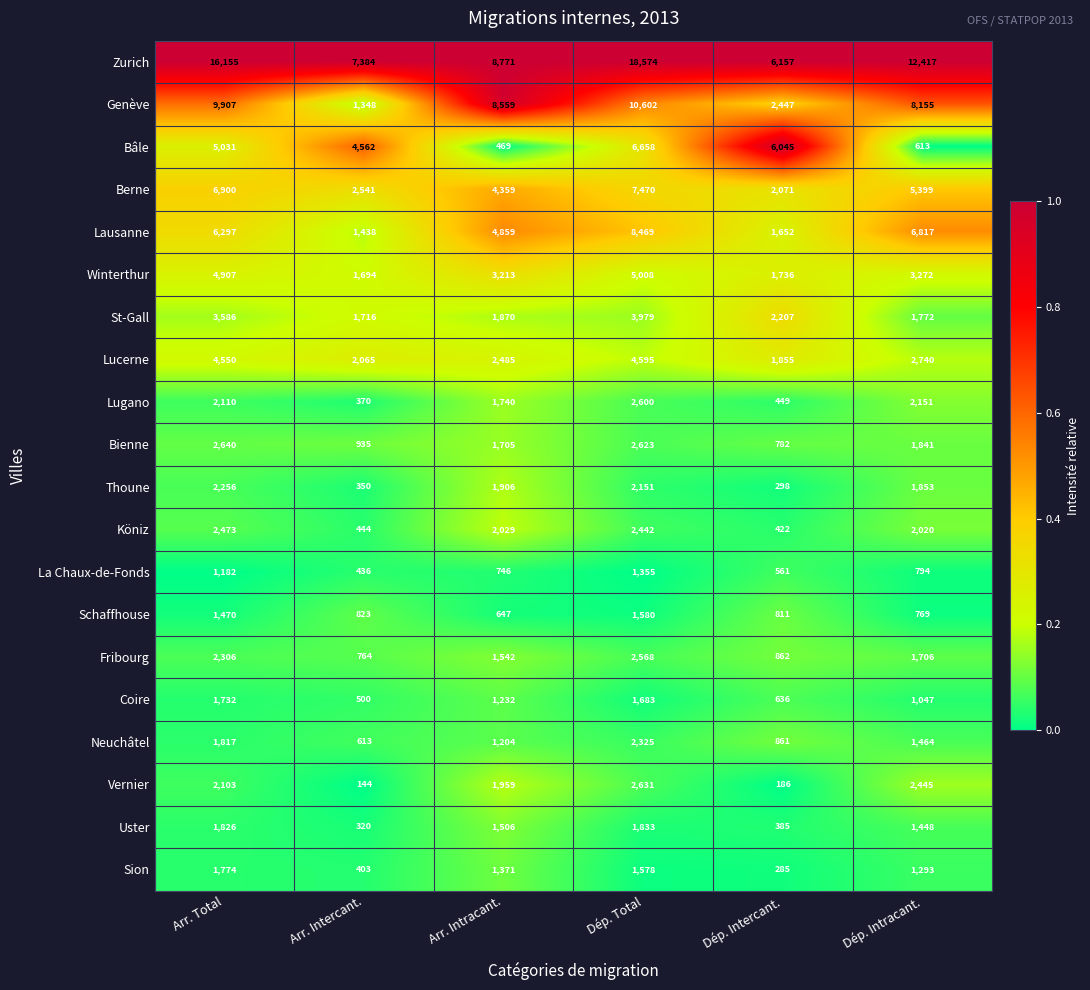

What is the sum of all Uster values?

7318